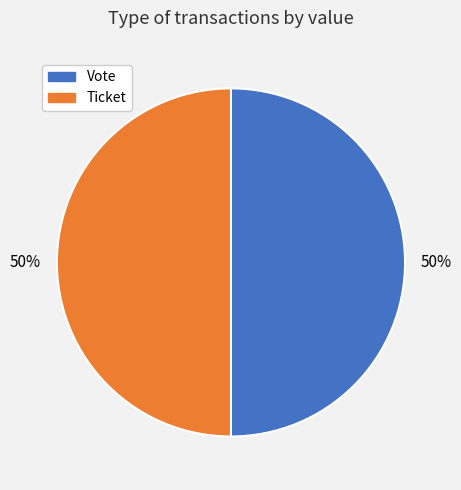

Is it true that Vote is 90% of the pie?

False